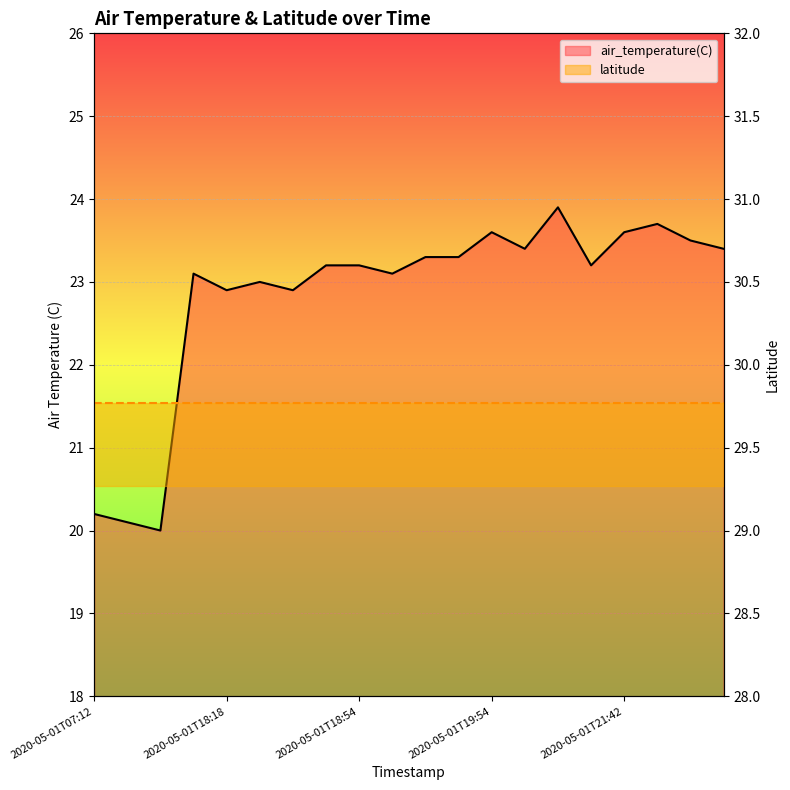

List the labels in order of value, smallest first.

2020-05-01T07:24, 2020-05-01T07:18, 2020-05-01T07:12, 2020-05-01T18:18, 2020-05-01T18:42, 2020-05-01T18:24, 2020-05-01T18:12, 2020-05-01T19:00, 2020-05-01T18:48, 2020-05-01T18:54, 2020-05-01T20:54, 2020-05-01T19:42, 2020-05-01T19:48, 2020-05-01T20:42, 2020-05-01T22:42, 2020-05-01T21:54, 2020-05-01T19:54, 2020-05-01T21:42, 2020-05-01T21:48, 2020-05-01T20:48